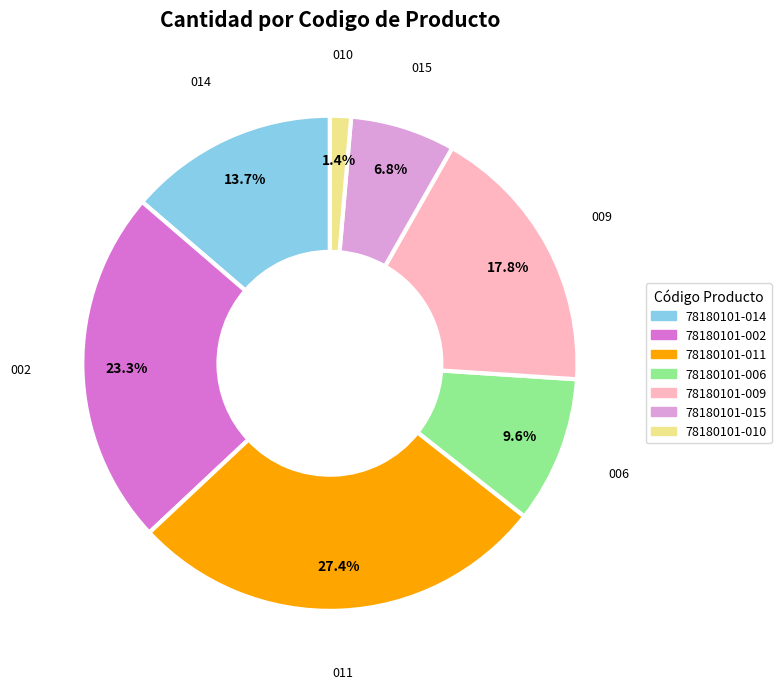

What is the smallest slice in the pie chart?

78180101-010